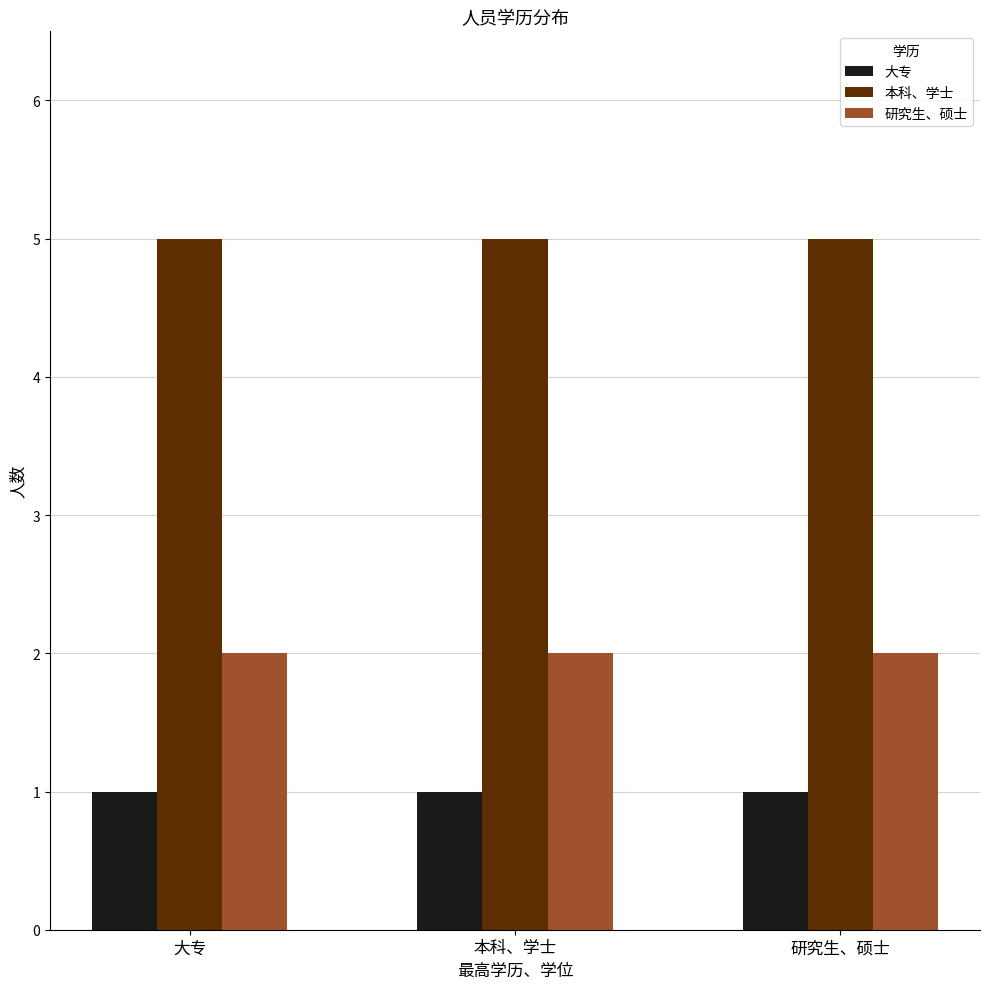

Rank the series by their maximum value, from highest to lowest.

本科、学士, 研究生、硕士, 大专